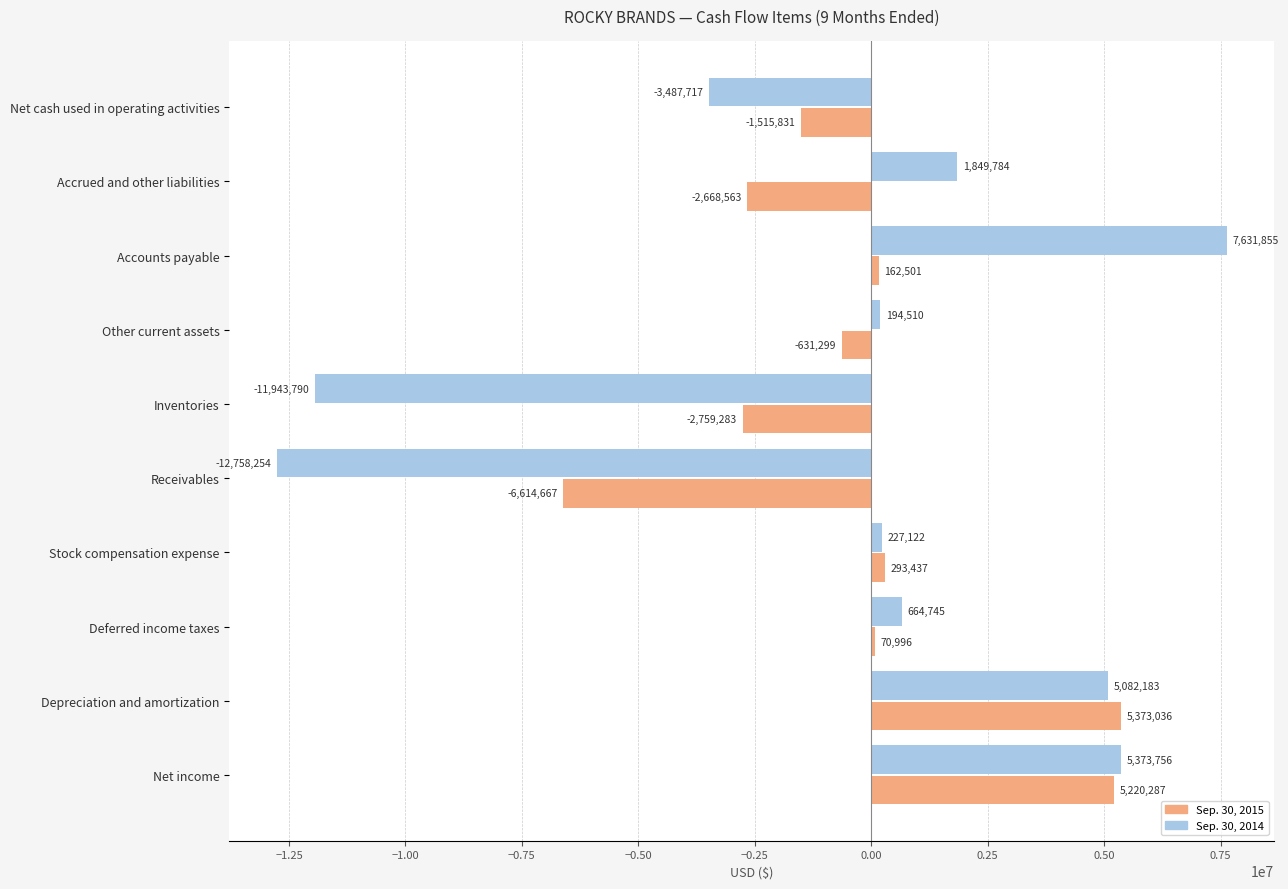

How many values in the Sep. 30, 2014 series are below 664745?

5